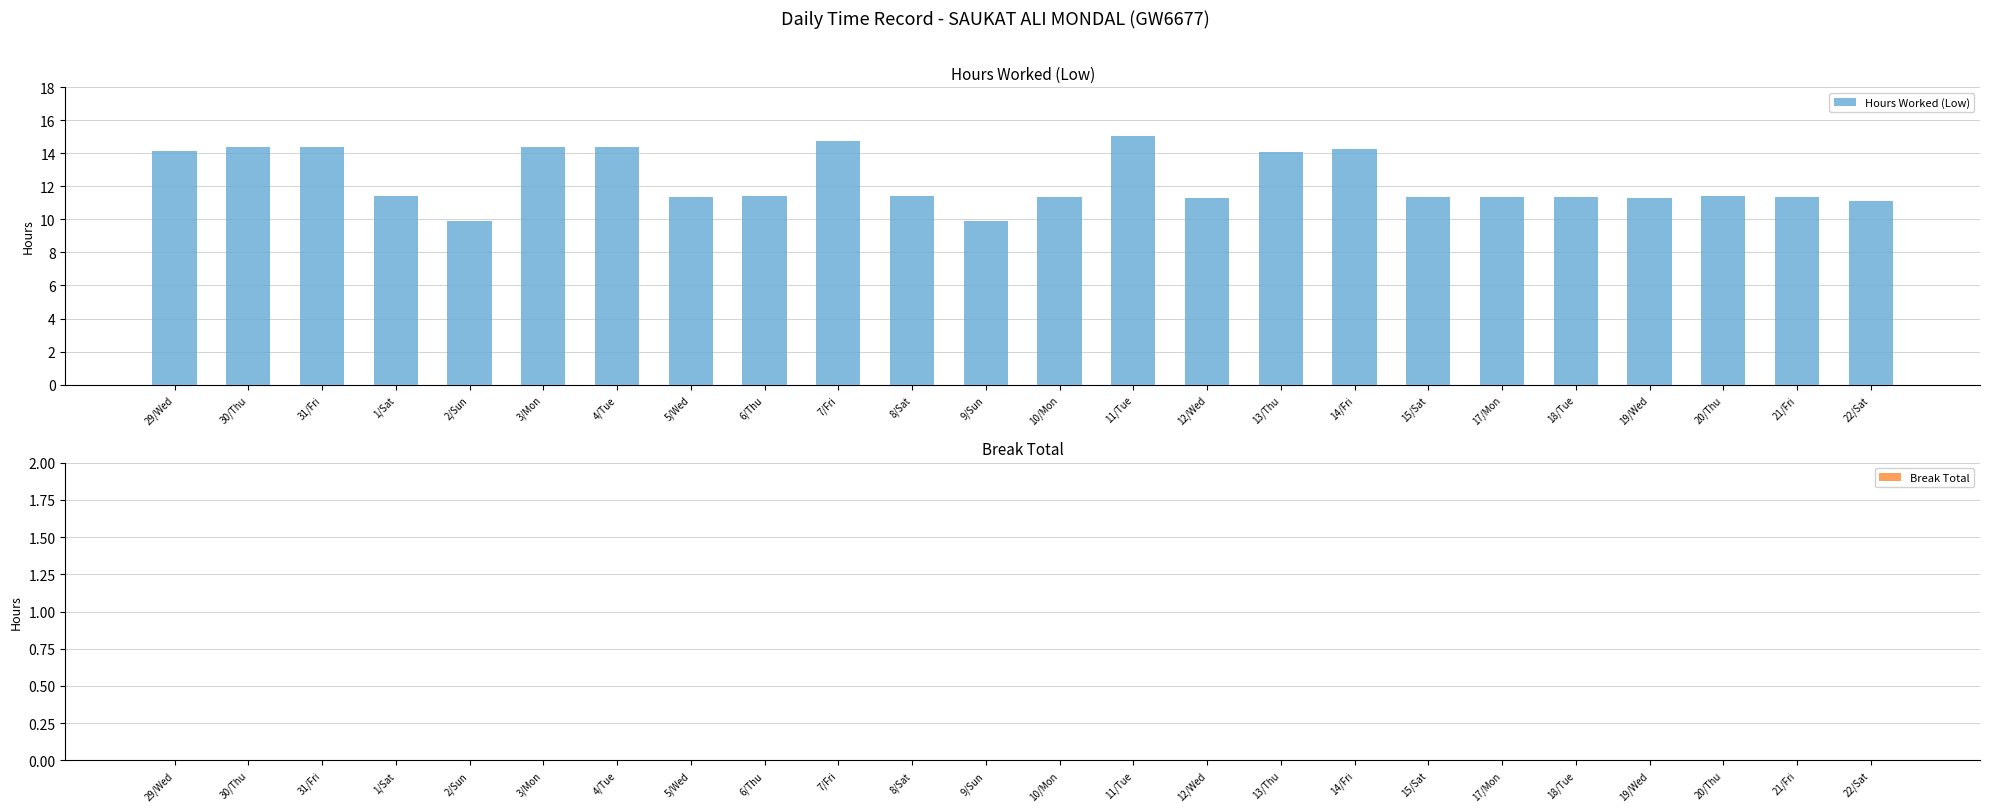

What is the difference between the second highest and minimum values?

4.9